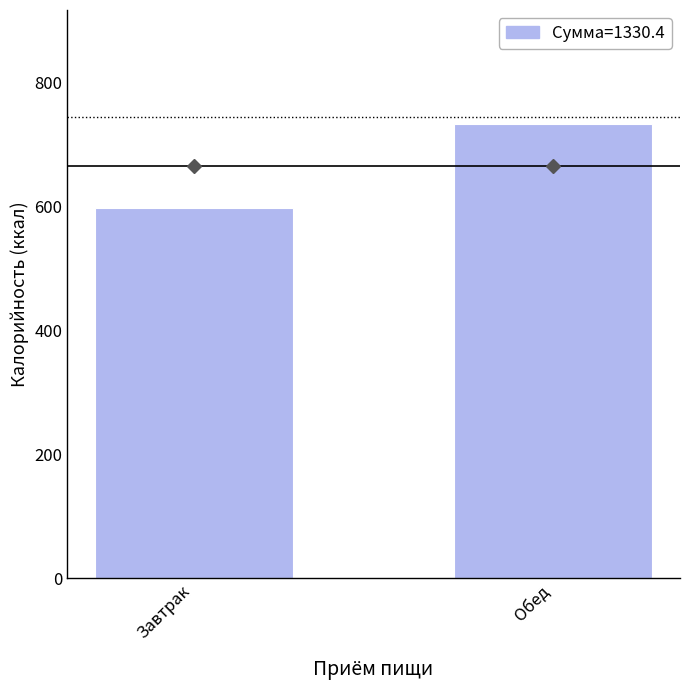

What is the sum of all values?

1330.4